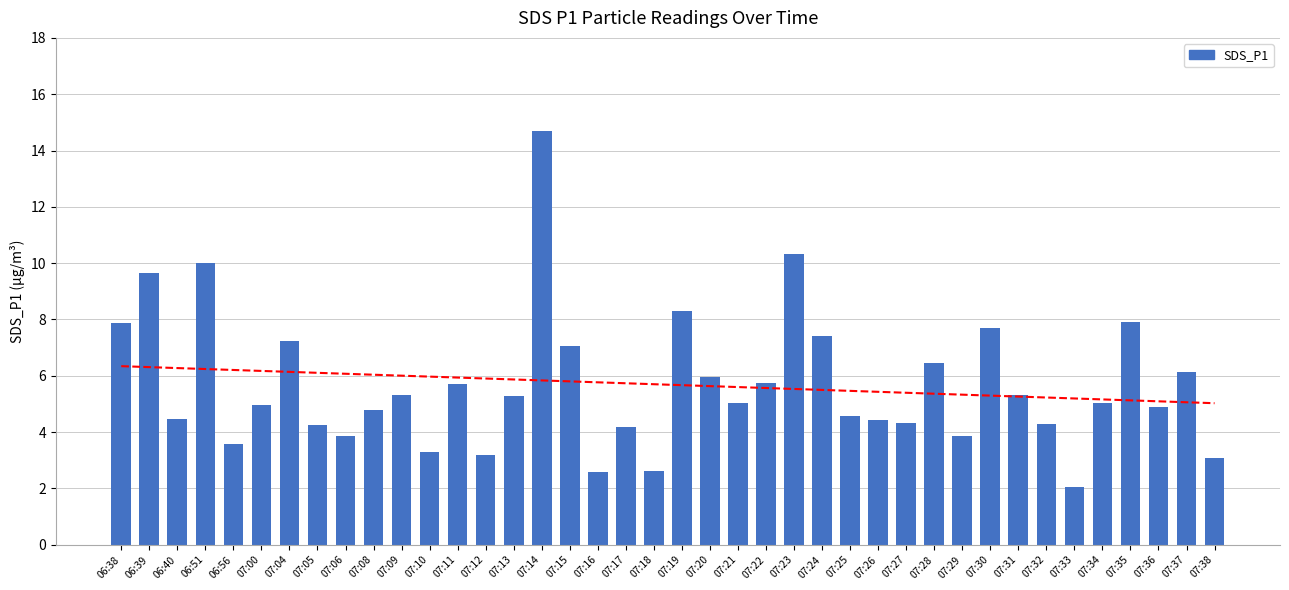

How many values exceed 5?

21